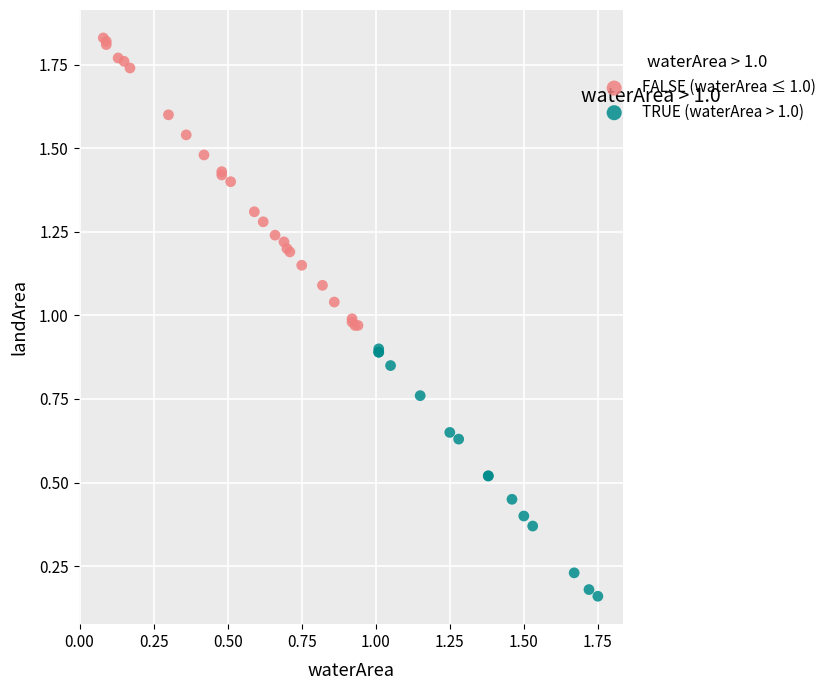

Which series contains the highest Y value?

FALSE (waterArea ≤ 1.0)